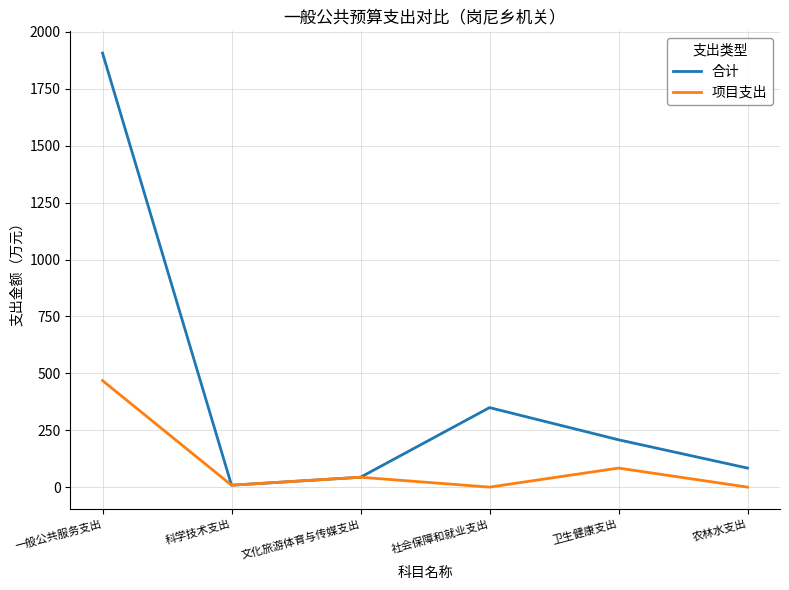

At which category does 项目支出 reach its first local peak?

文化旅游体育与传媒支出